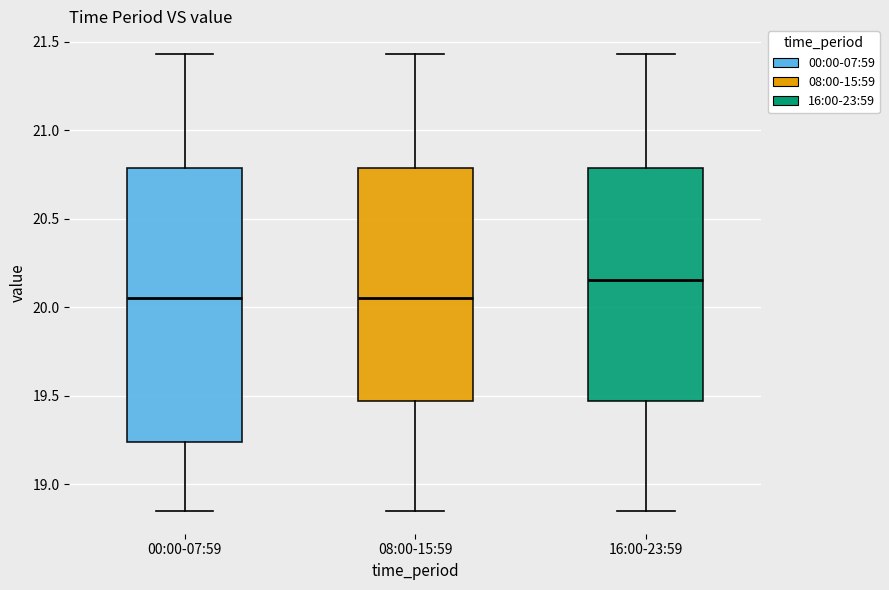

Which box is the tallest, from its lower edge to its upper edge?

00:00-07:59